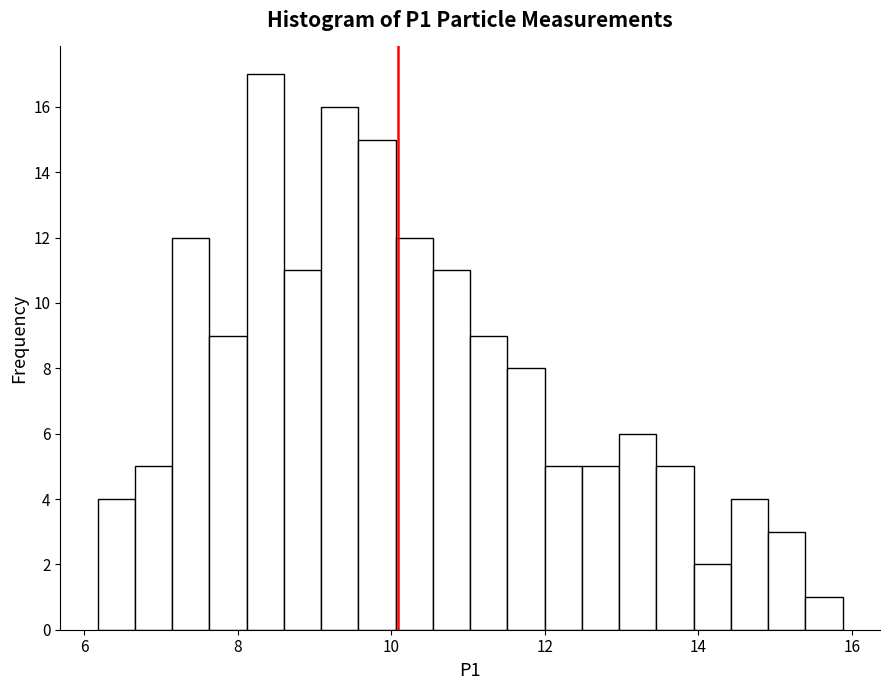

Read against the x-axis, roughly where is the centre of the tallest bar?

8.4